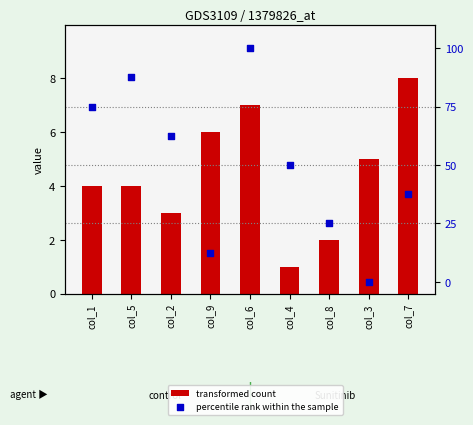

Is the value of transformed count at col_5 greater than the value of percentile rank within the sample at col_5?

No